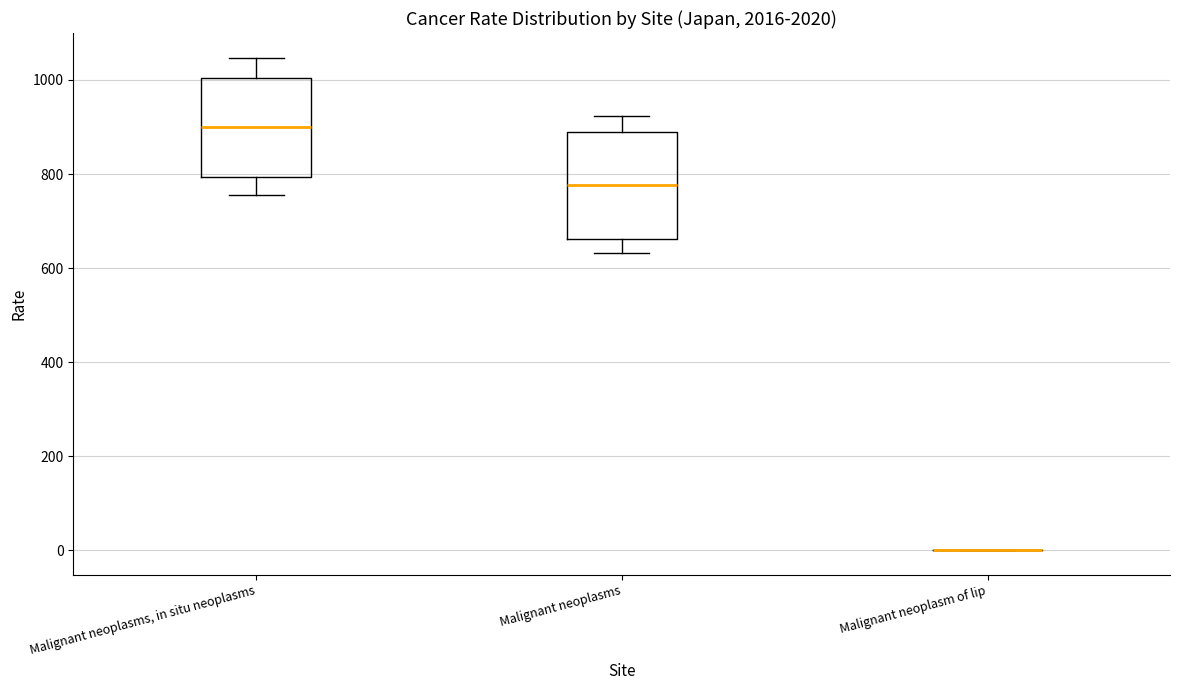

Reading left to right, read every box against the y-axis: the position of its median line, the range the box covers, and the ends of its whiskers. The values are not printed on the chart, so give them approximately, as read against the axis.

Malignant neoplasms, in situ neoplasms: median 900, box 800 to 1000, whiskers 760 to 1040
Malignant neoplasms: median 780, box 660 to 880, whiskers 640 to 920
Malignant neoplasm of lip: box collapsed to a line at 0, whiskers 0 to 0